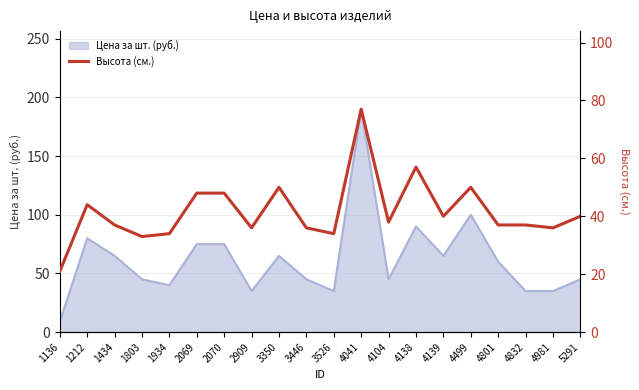

What is the minimum value shown in the chart?

21